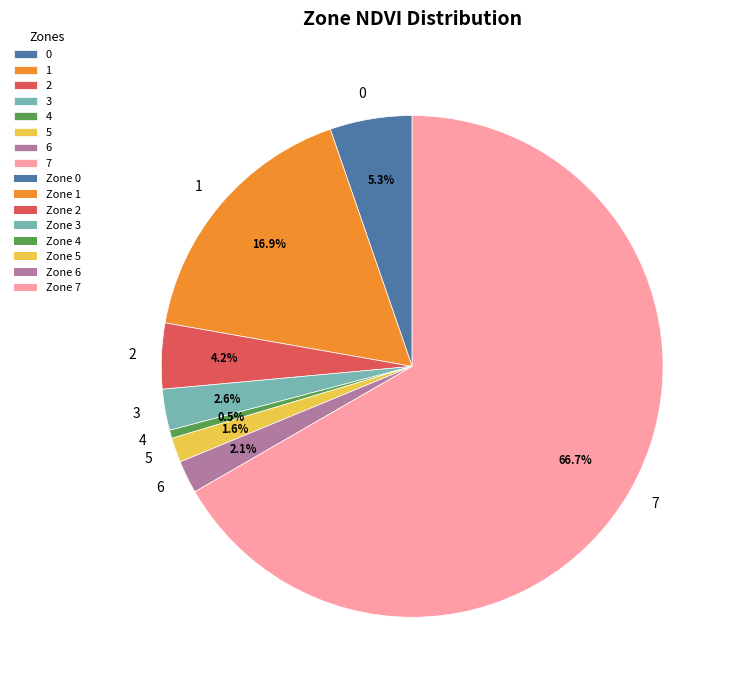

Which slice is the smallest?

4